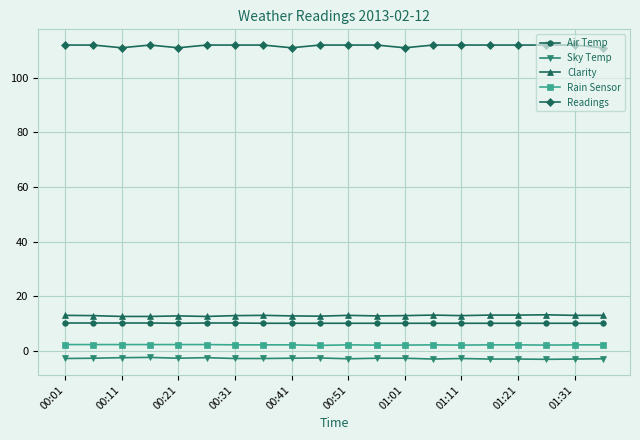

What is the maximum value shown in the chart?

112.0